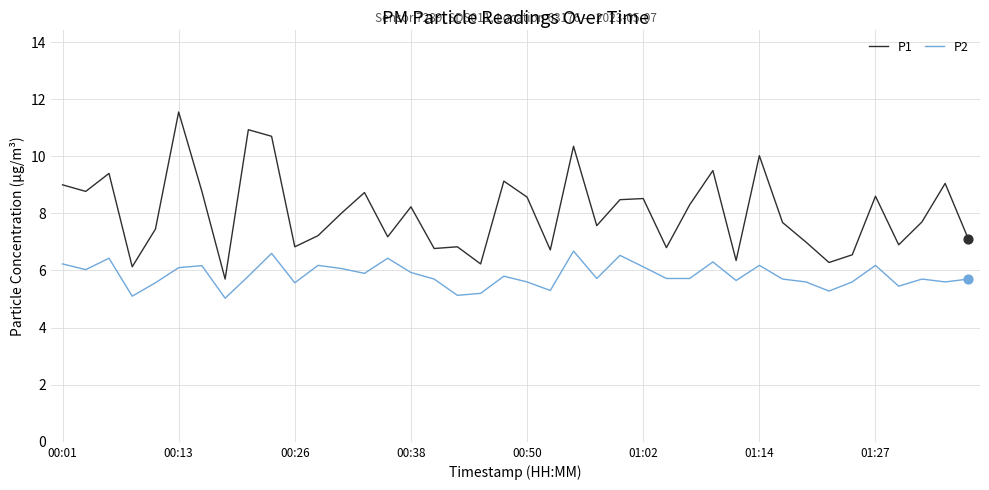

Which series has the widest spread of values?

P1